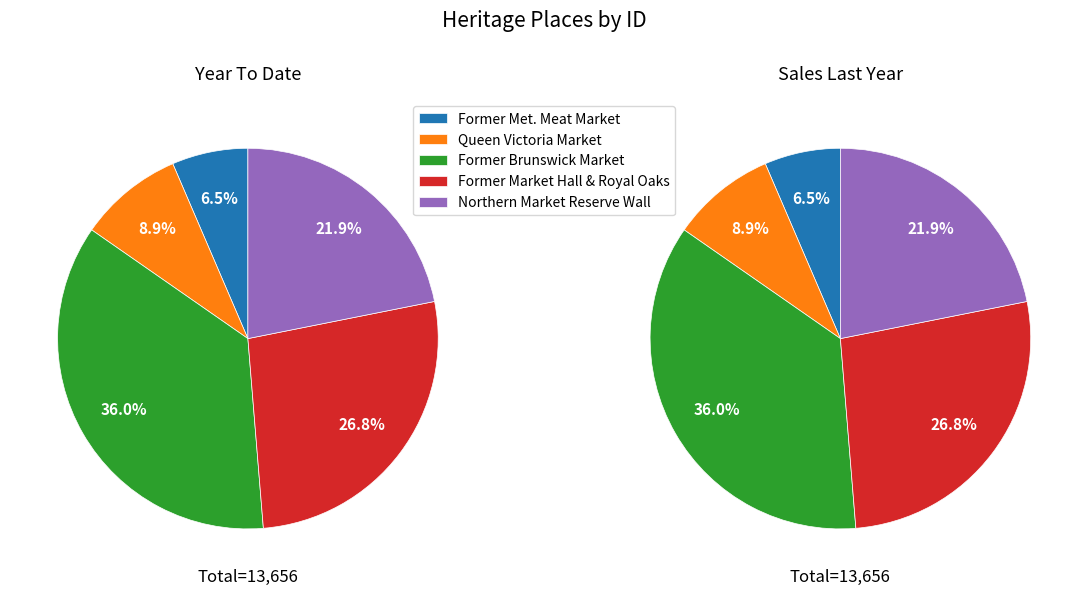

What is the largest slice in the pie chart?

FORMER BRUNSWICK MARKET